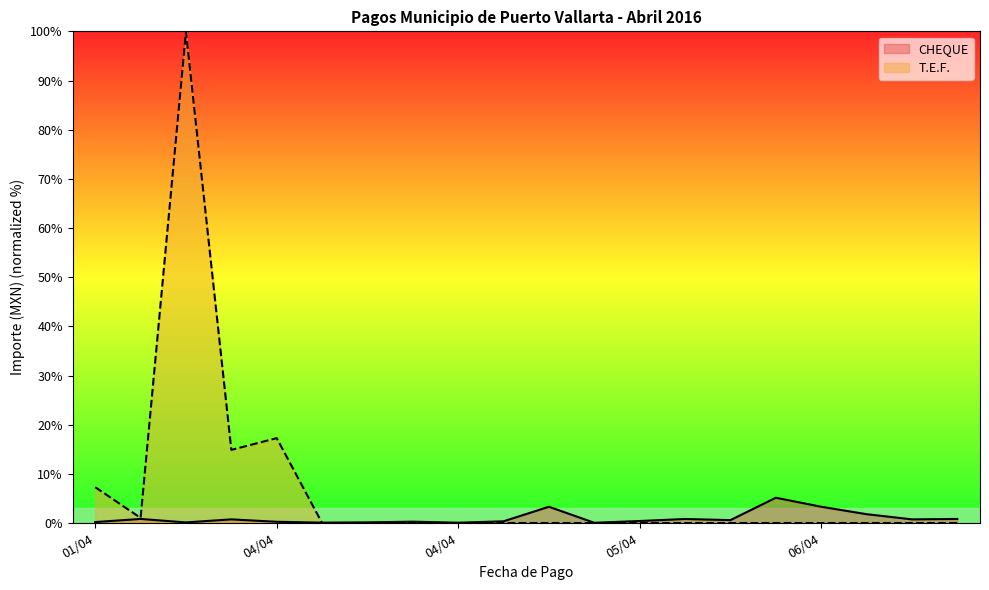

What are all the series names shown in the legend?

CHEQUE, T.E.F.